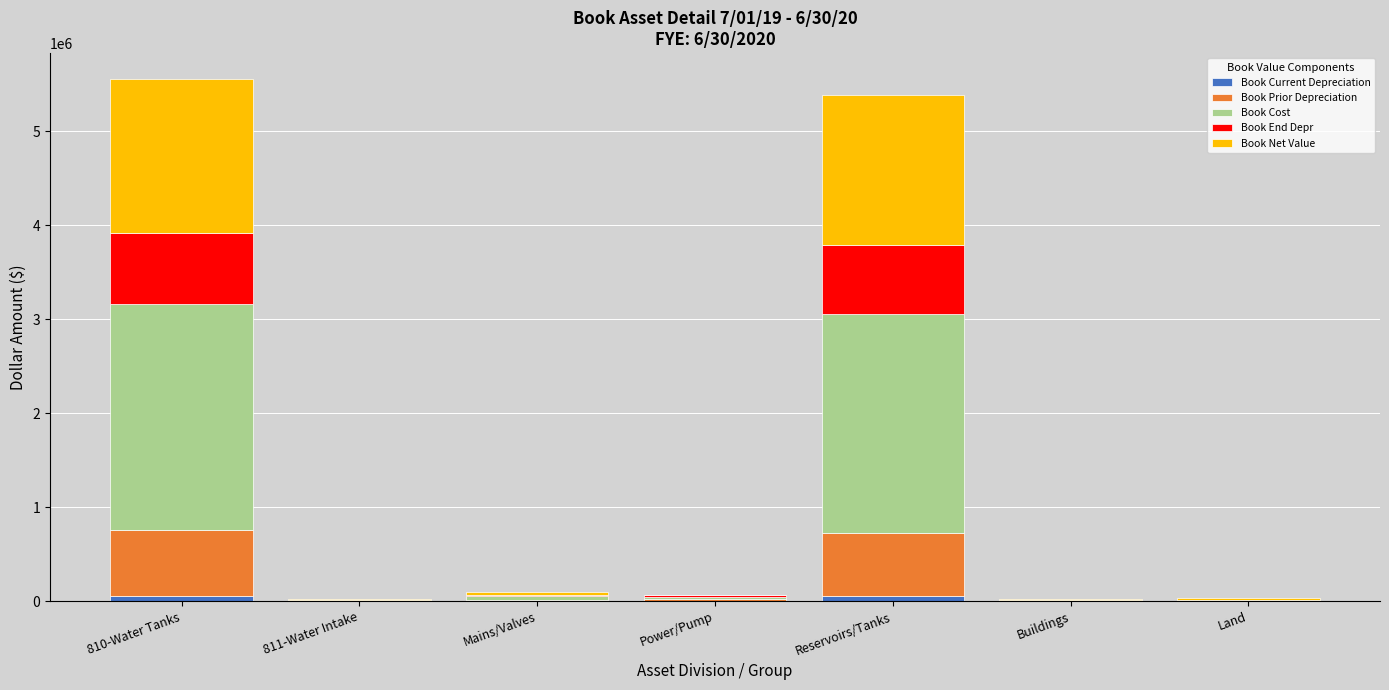

List the series in order of their peak value, lowest first.

Book Current Depreciation, Book Prior Depreciation, Book End Depr, Book Net Value, Book Cost